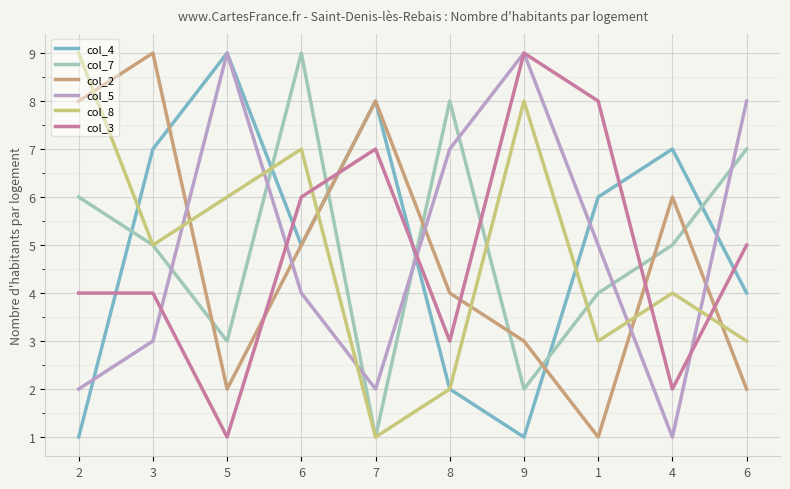

How many lines are shown in the chart?

6